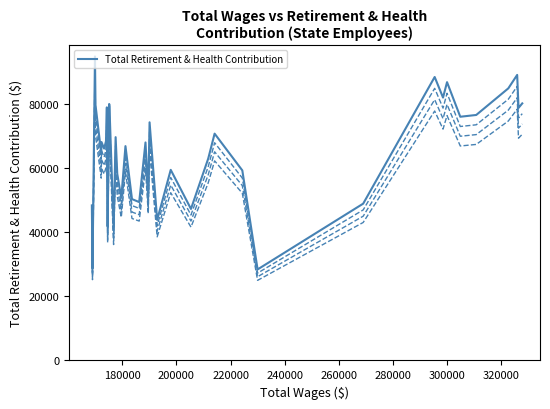

What is the lowest value of the Total Retirement & Health Contribution series?

28410.7